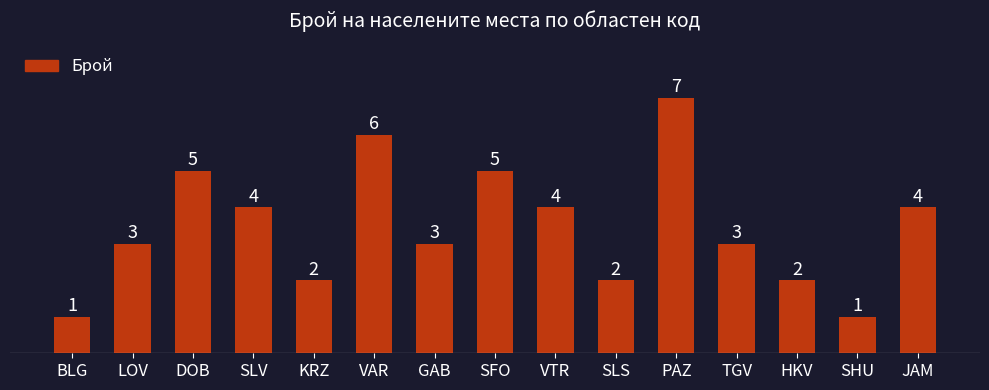

How many values are below 3?

5